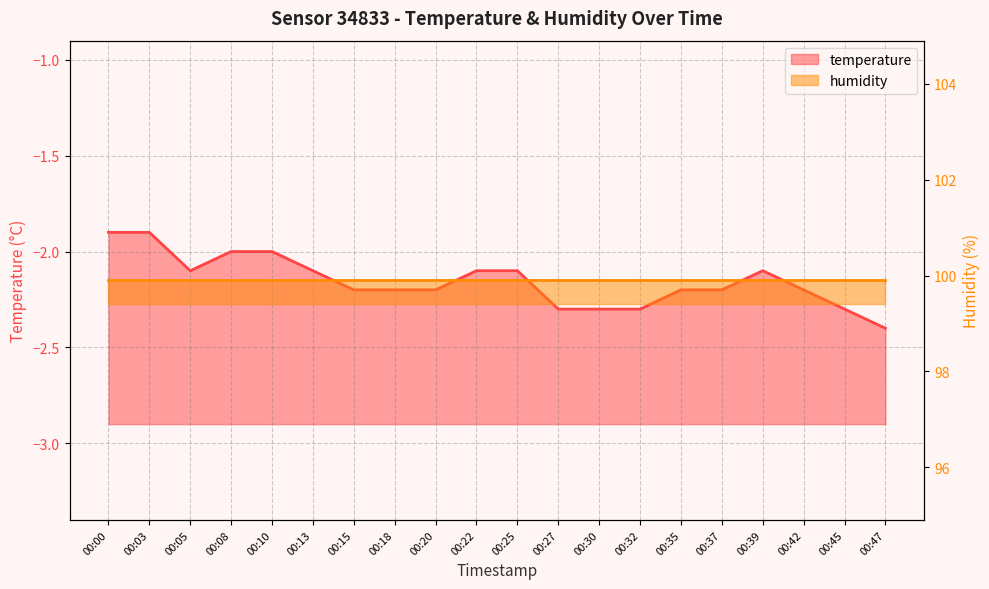

Is it true that the value at 00:18 is -3.6?

False